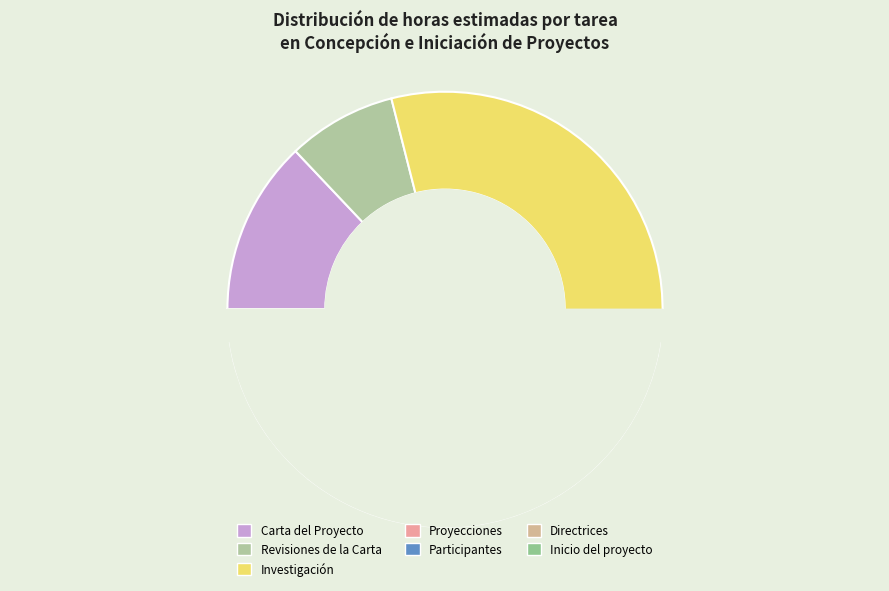

Combined, what portion of the pie is Revisiones de la Carta and Investigación?

40.5%